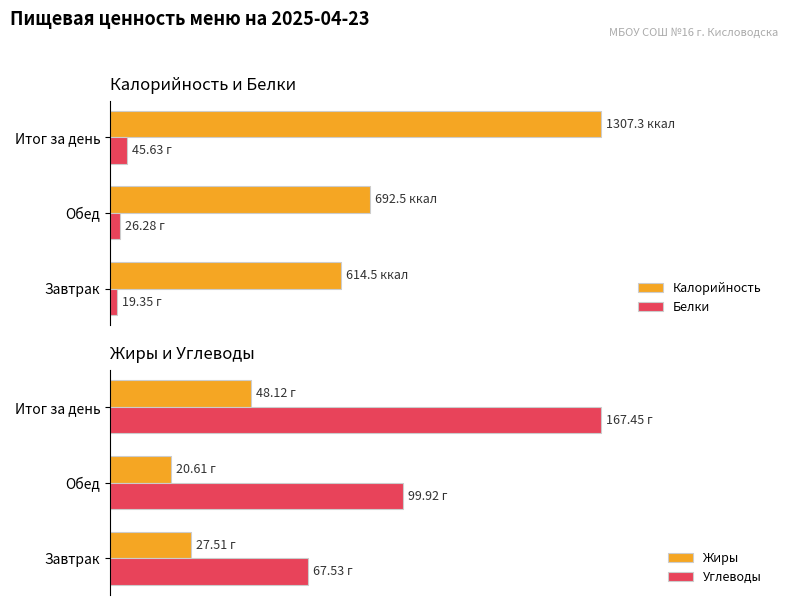

Reading right to left, extract all data points from this chart.

Калорийность: 2=1307.3	1=692.5	0=614.5
Белки: 2=45.6	1=26.3	0=19.4
Жиры: 2=48.1	1=20.6	0=27.5
Углеводы: 2=167.4	1=99.9	0=67.5